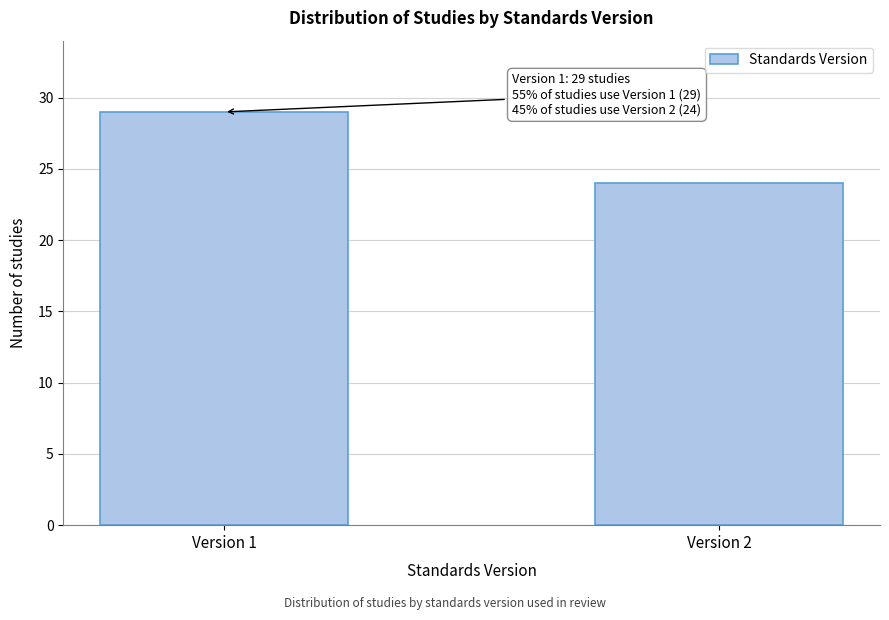

Reading left to right, what are all the values shown in this chart?

29	24